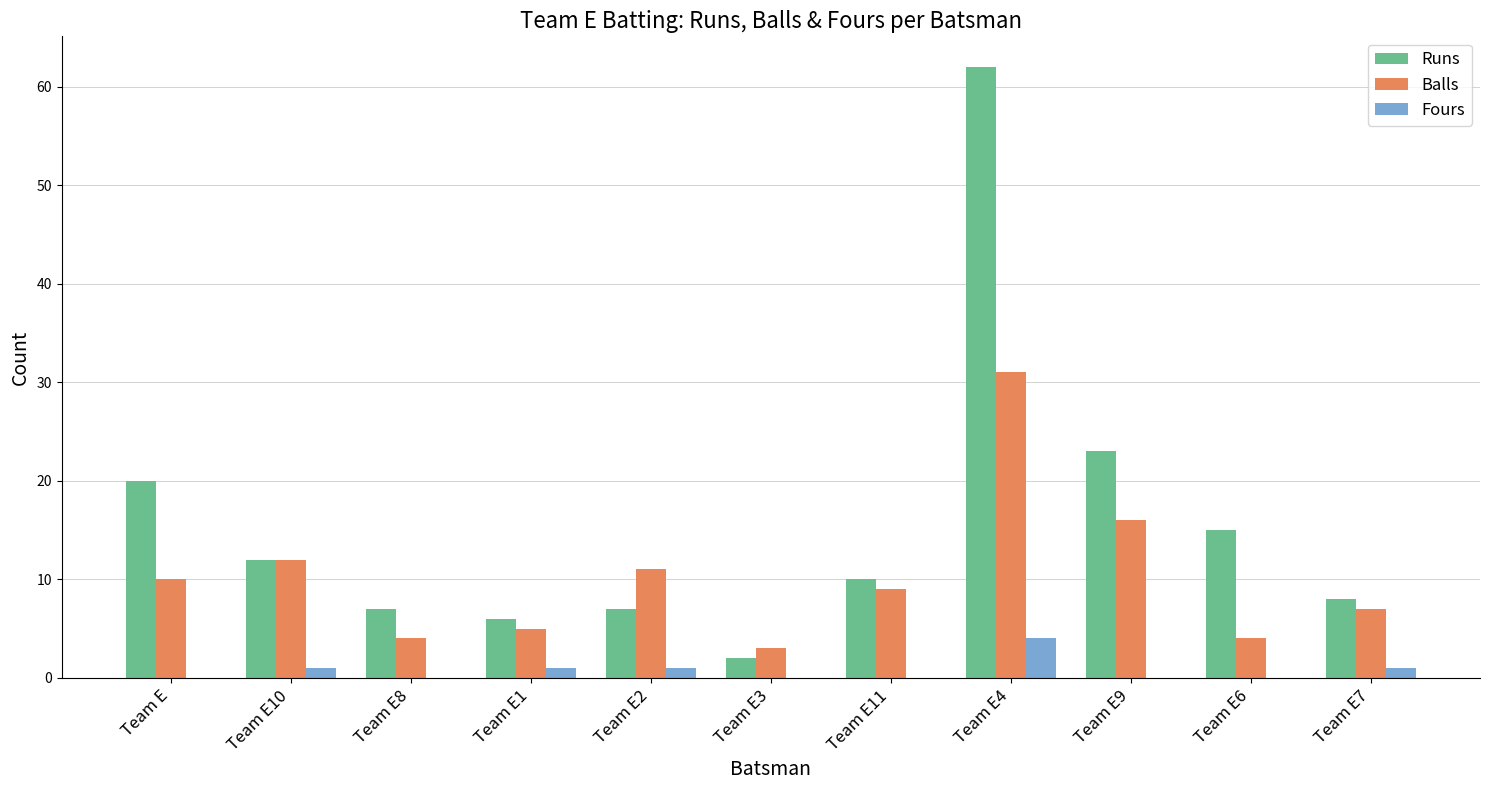

Are the bars horizontal?

No